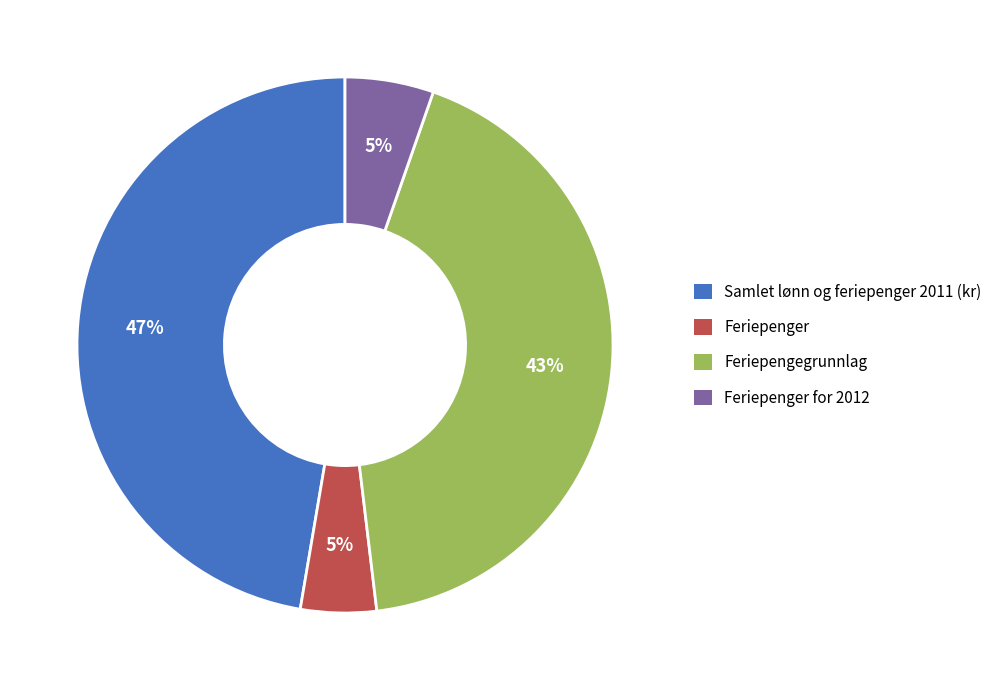

To the nearest percent, what is the average slice percentage?

25%